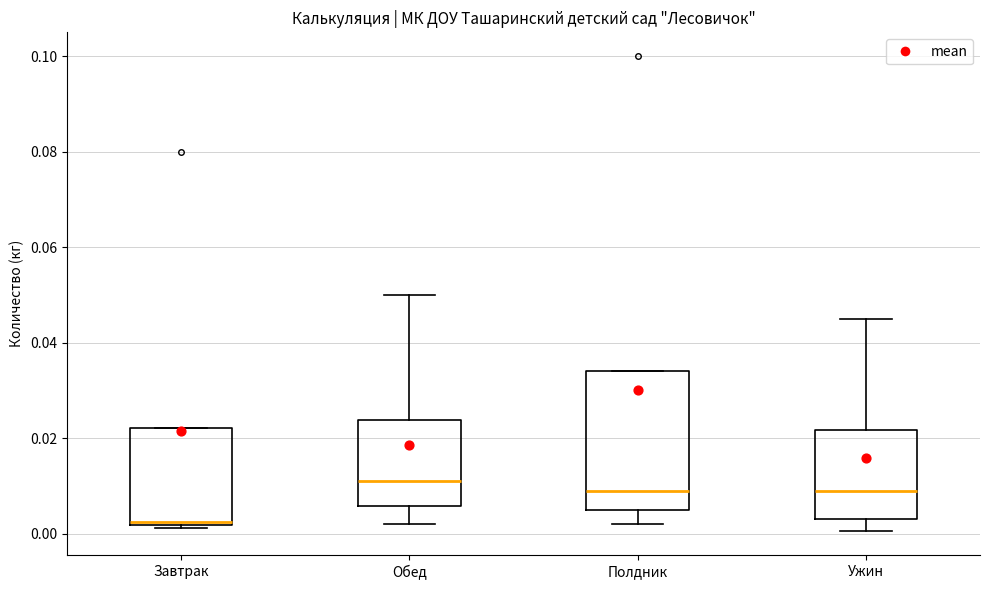

Reading left to right, transcribe this box plot: for each box, give where its median line is, the range the box spans, and where its two whiskers end, as read against the y-axis. The values are not printed on the chart, so give them approximately, as read against the axis.

Завтрак: median 0.002 (just above the box's lower edge), box 0.002 to 0.022, whiskers 0.002 (just below the box's lower edge) to 0.022
Обед: median 0.012, box 0.006 to 0.024, whiskers 0.002 to 0.050
Полдник: median 0.010, box 0.006 to 0.034, whiskers 0.002 to 0.034
Ужин: median 0.010, box 0.004 to 0.022, whiskers 0.000 to 0.046